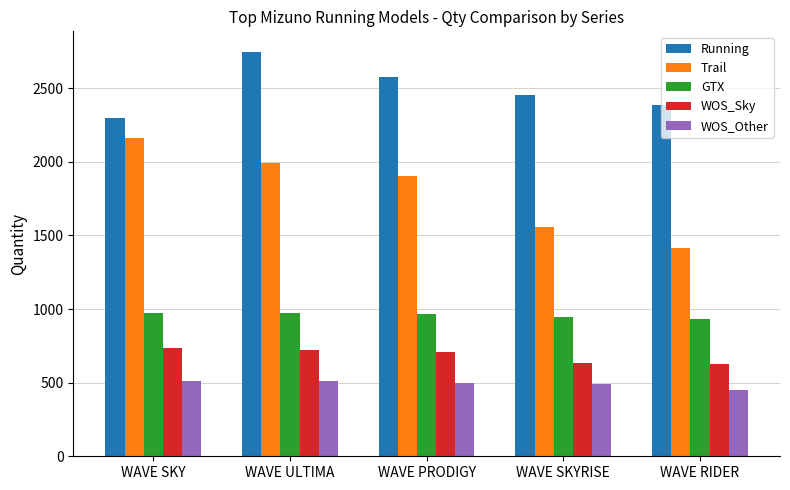

At how many categories does at least one series exceed 1888?

5